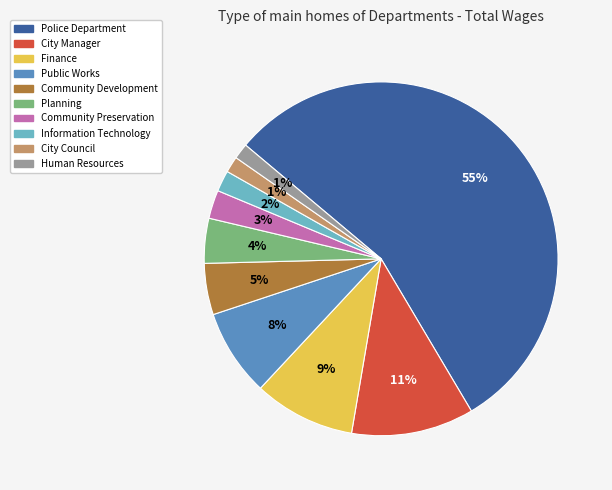

To the nearest percent, what is the average slice percentage?

10%